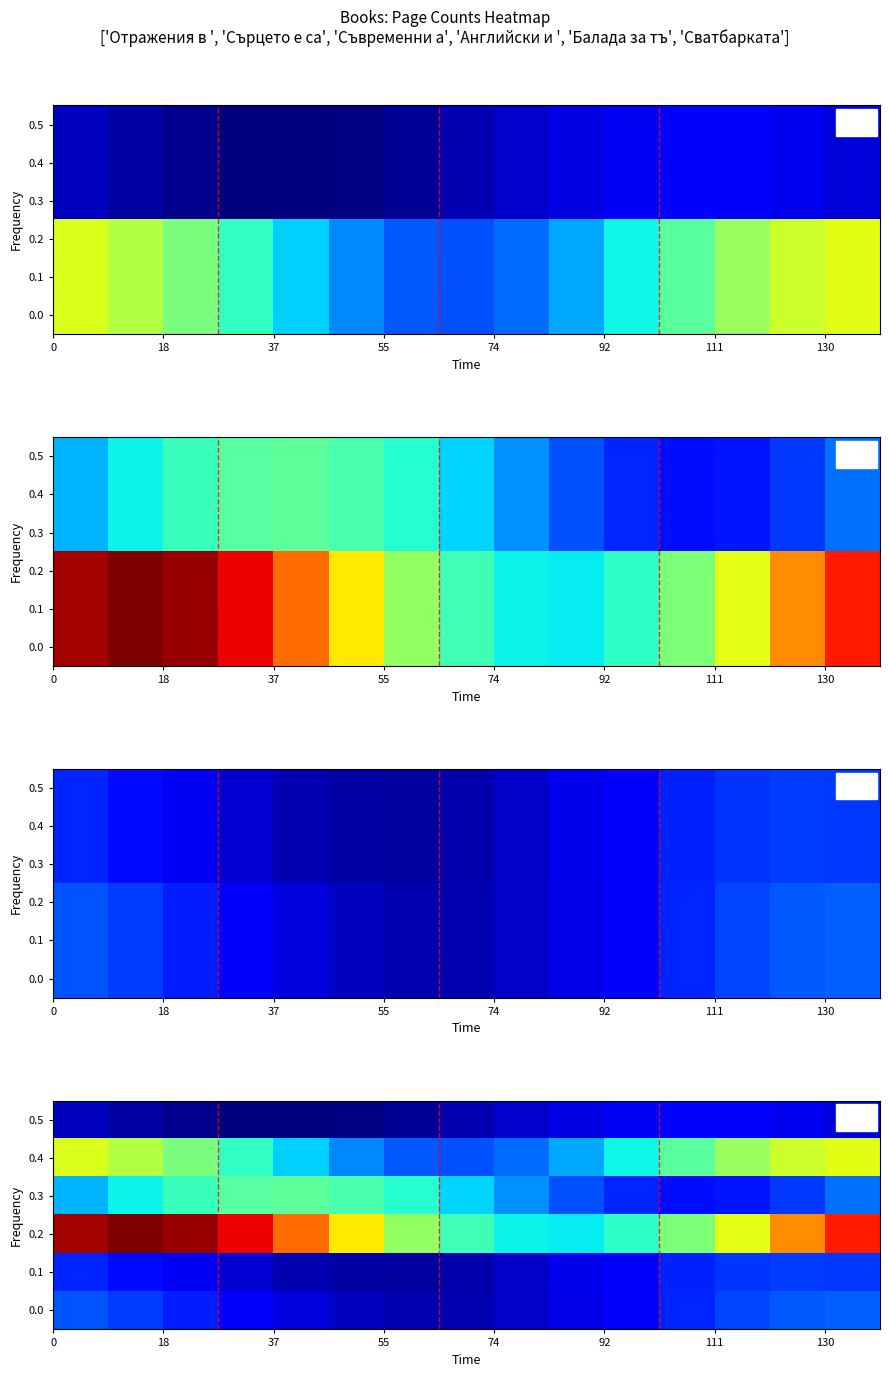

How many series are shown in this chart?

6